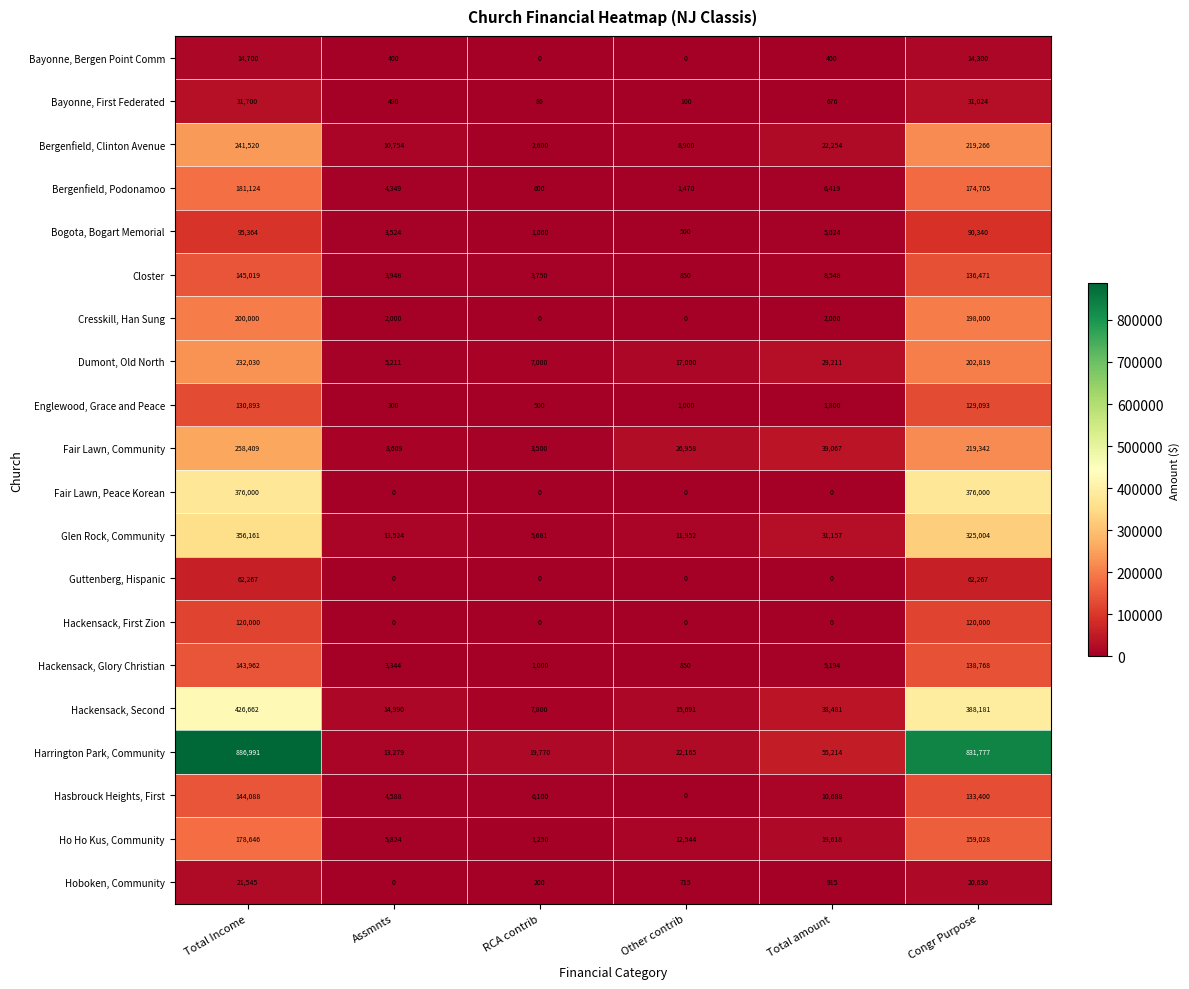

What is the total value across all series at Other contrib?

120695